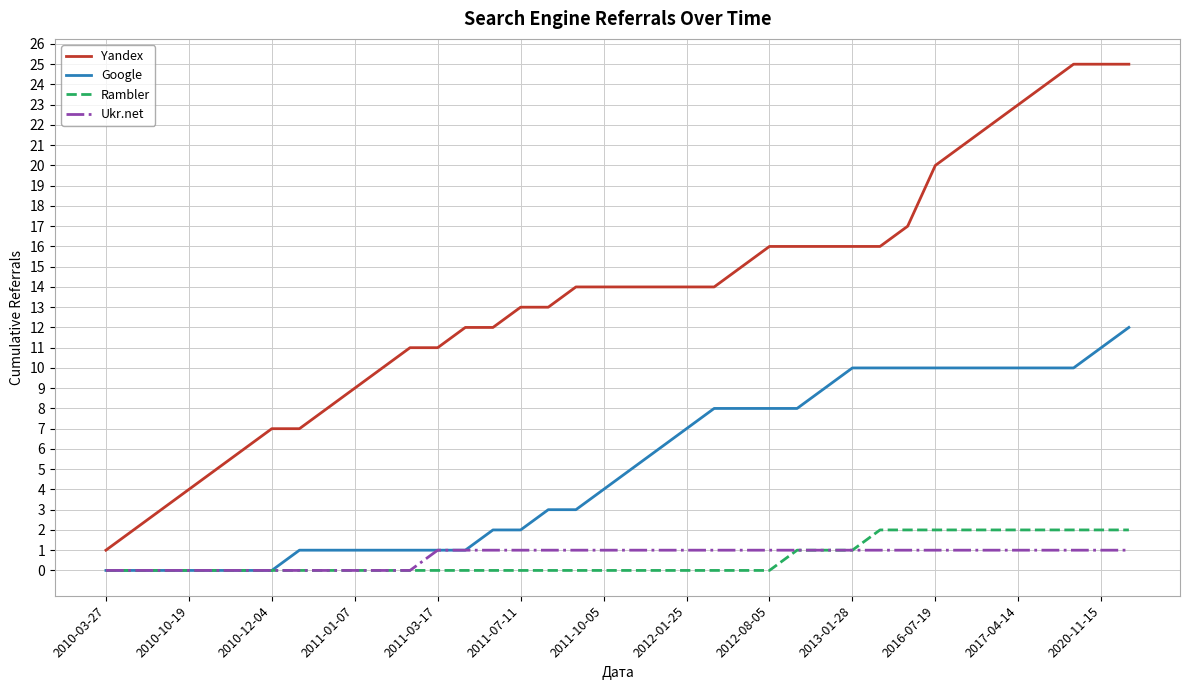

Which series has the largest total across all categories?

Yandex